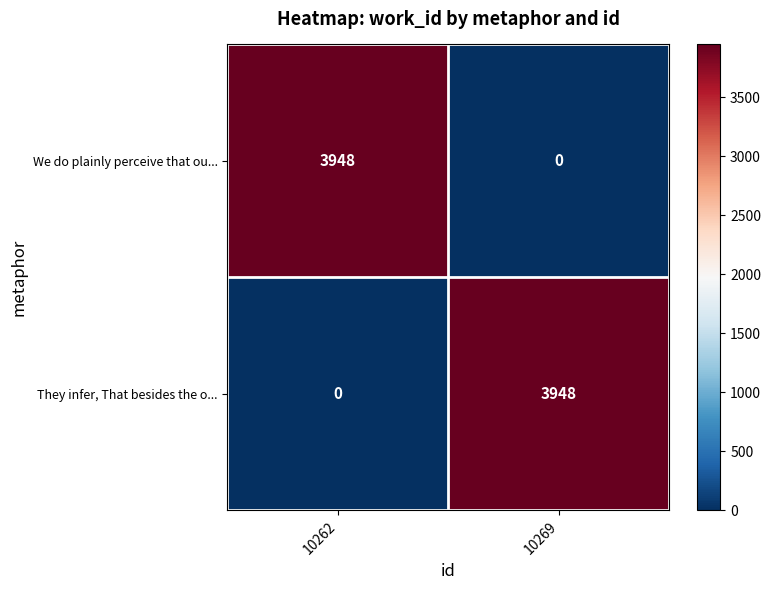

What is the total value across all series at 10262?

3948